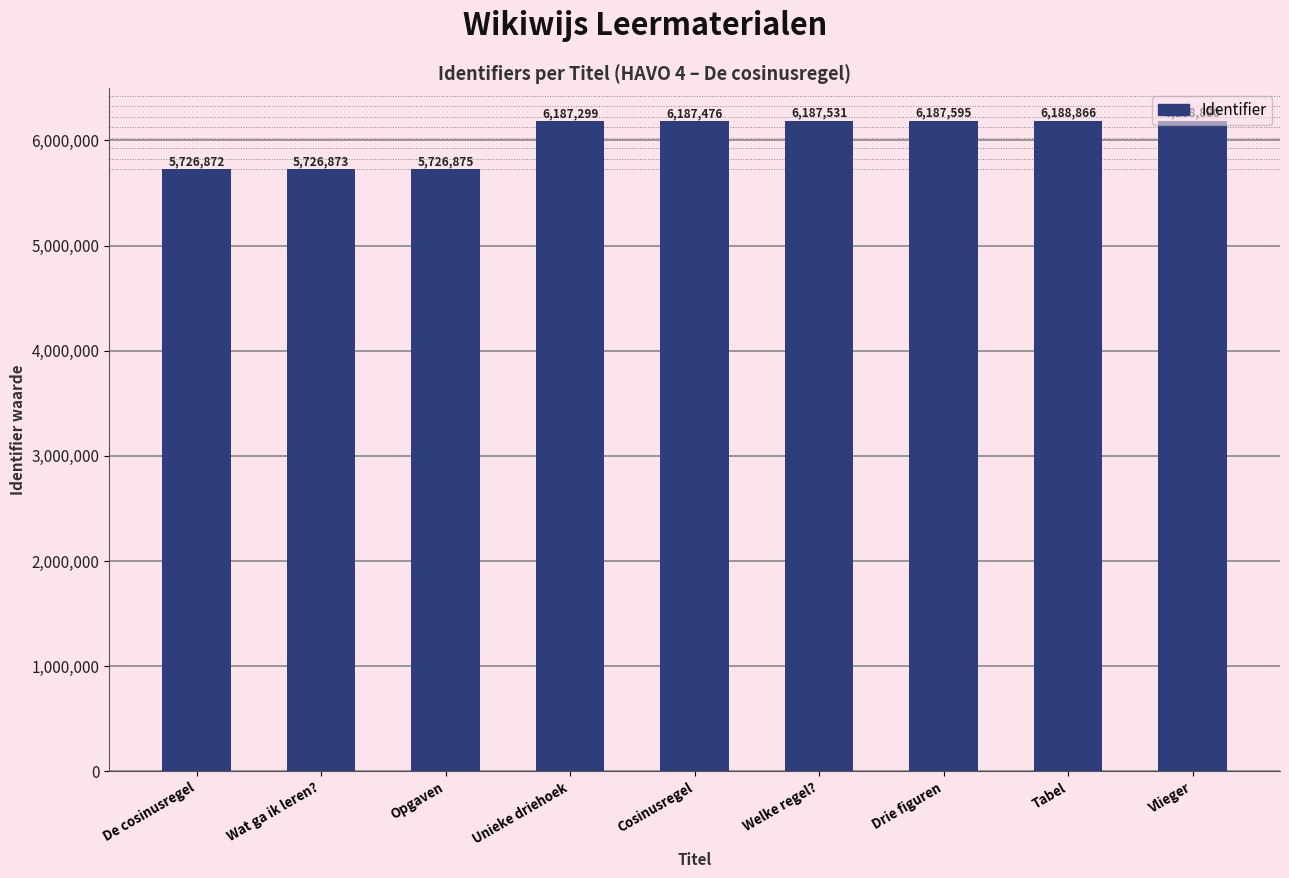

At which label is the value closest to 5957876?

Unieke driehoek